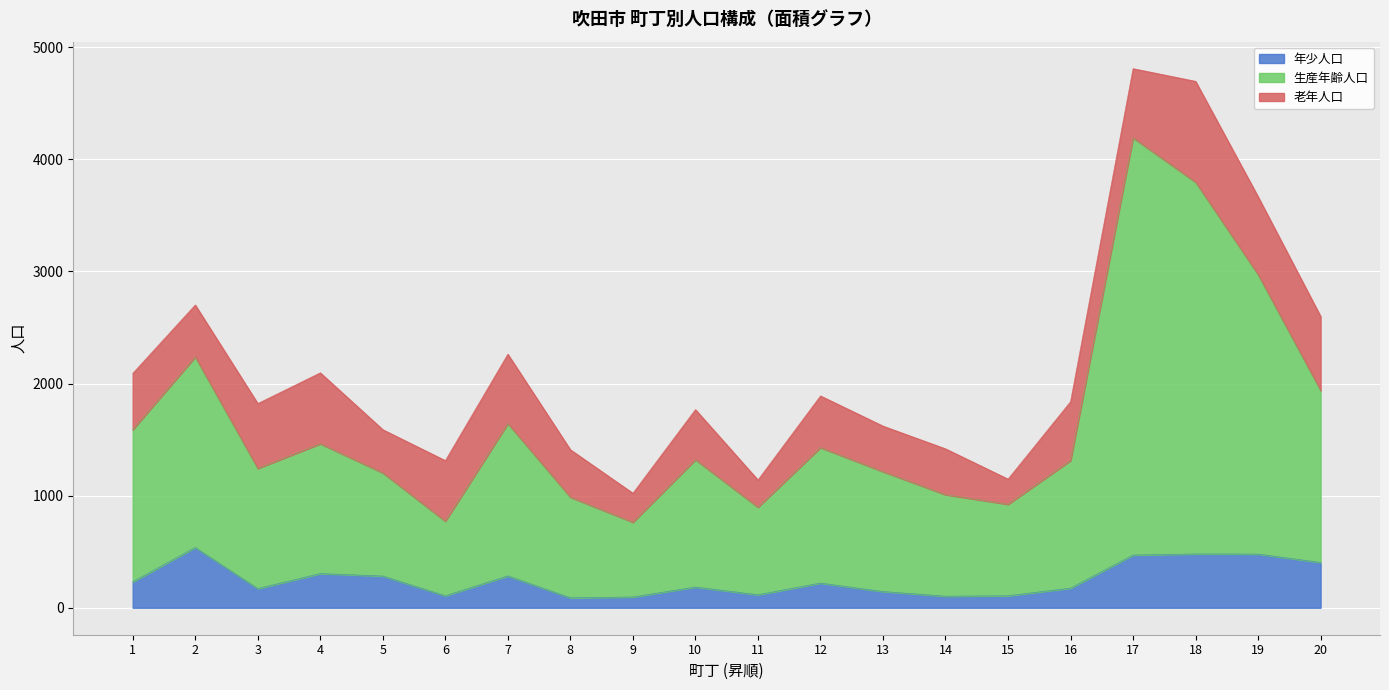

What is the difference between the 年少人口 values at 5 and 7?

1